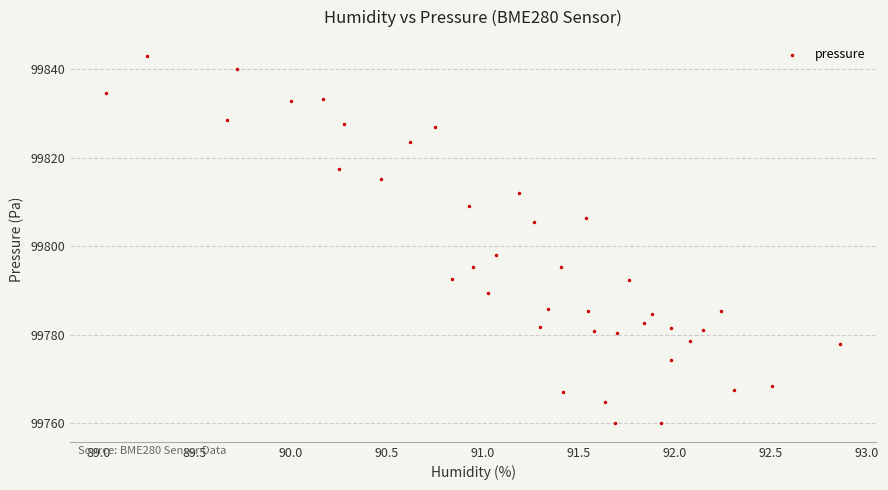

What Y value in the scatter plot is closest to 99801?

99797.9